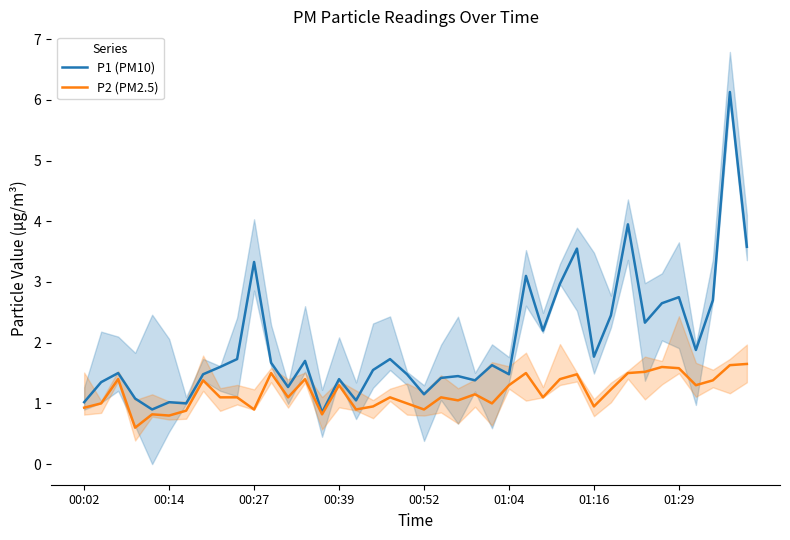

What is the minimum value for P2 (PM2.5)?

0.6